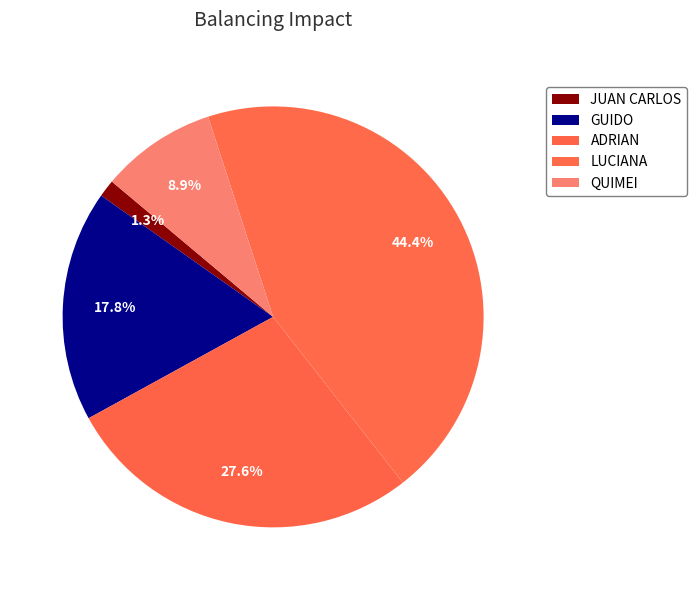

Count the number of slices in the pie.

5